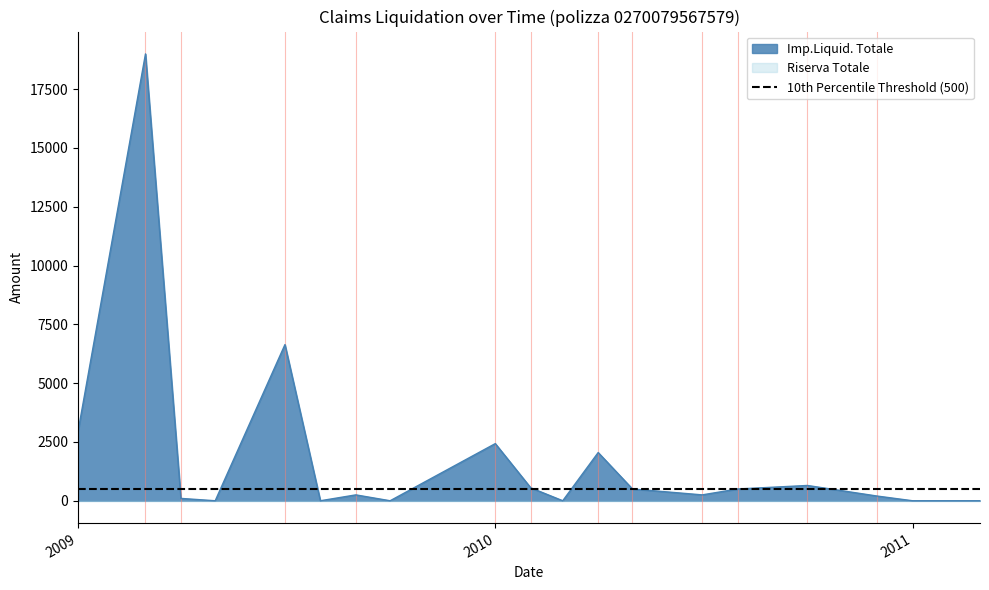

How many distinct data groups are displayed?

1